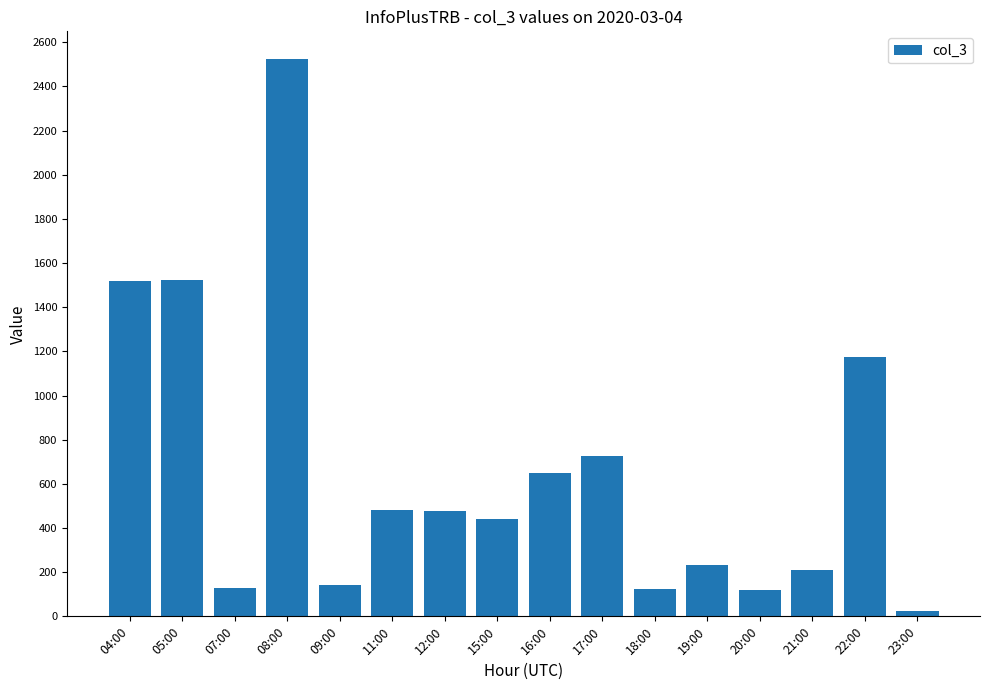

How many data points does each series have?

16